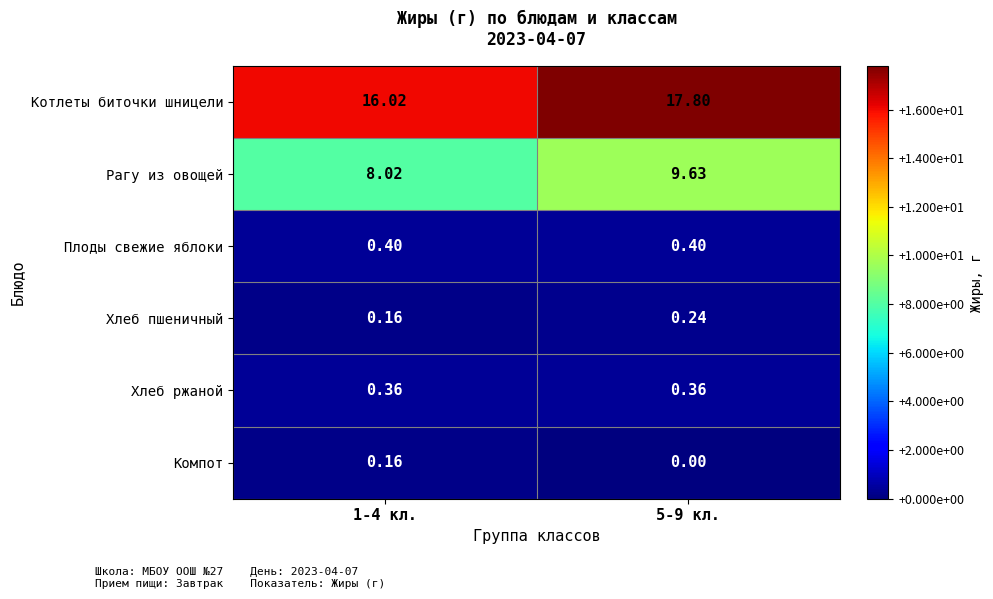

Is the value of Компот at 5-9 кл. greater than the value of Рагу из овощей at 5-9 кл.?

No